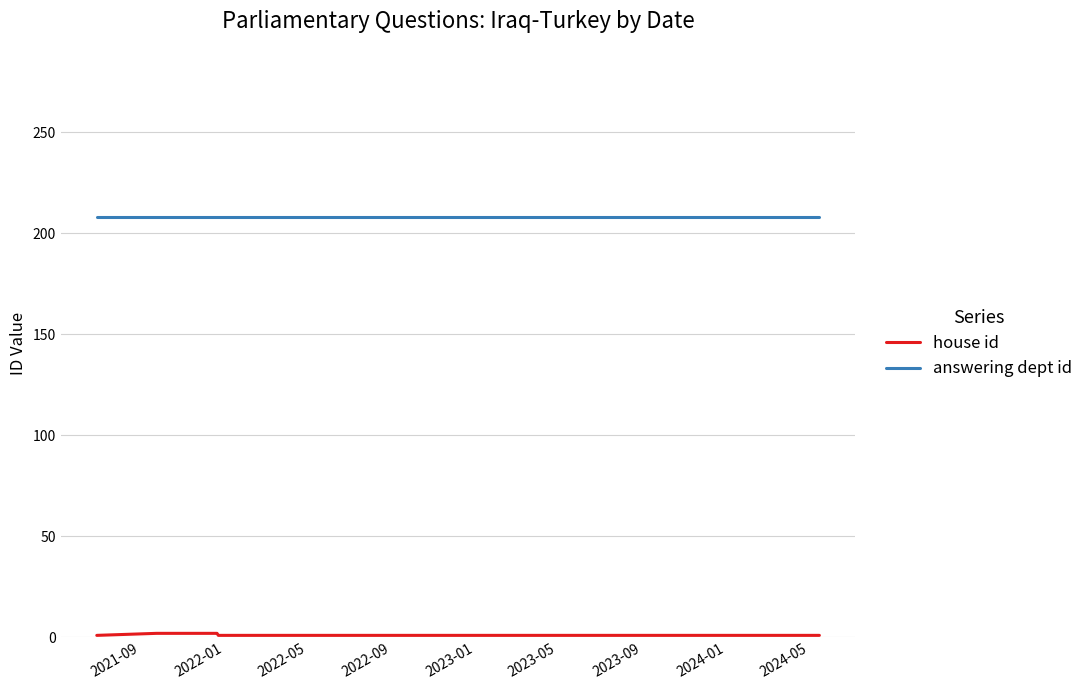

What is the lowest value of the answering dept id series?

208